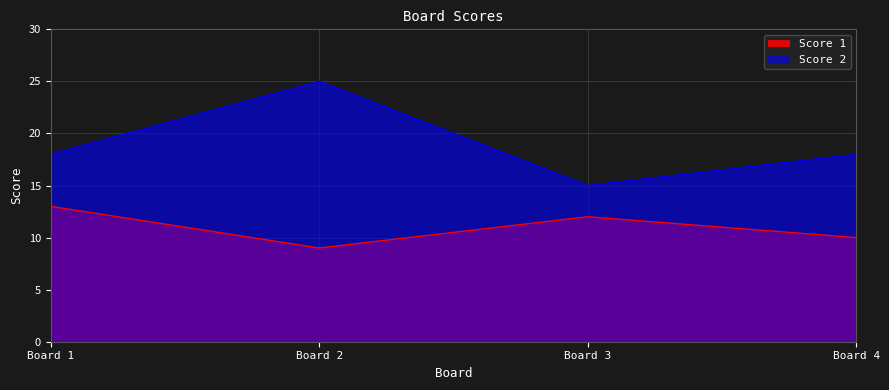

How many series are shown in this chart?

2